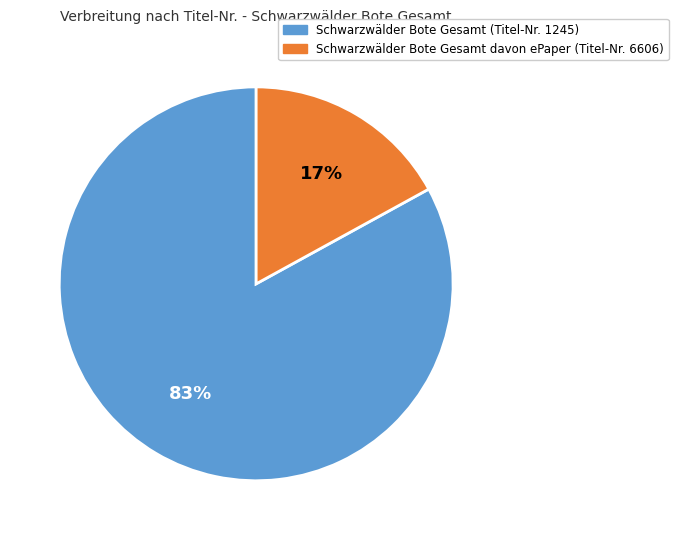

Is the sum of Schwarzwälder Bote Gesamt davon ePaper (Titel-Nr. 6606) and Schwarzwälder Bote Gesamt (Titel-Nr. 1245) greater than half?

Yes